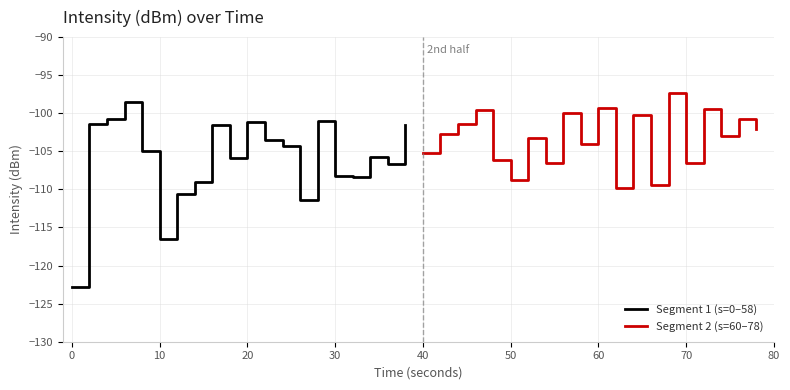

True or false: Segment 1 (s=0–58) has a value of -57.6 at 20.

False